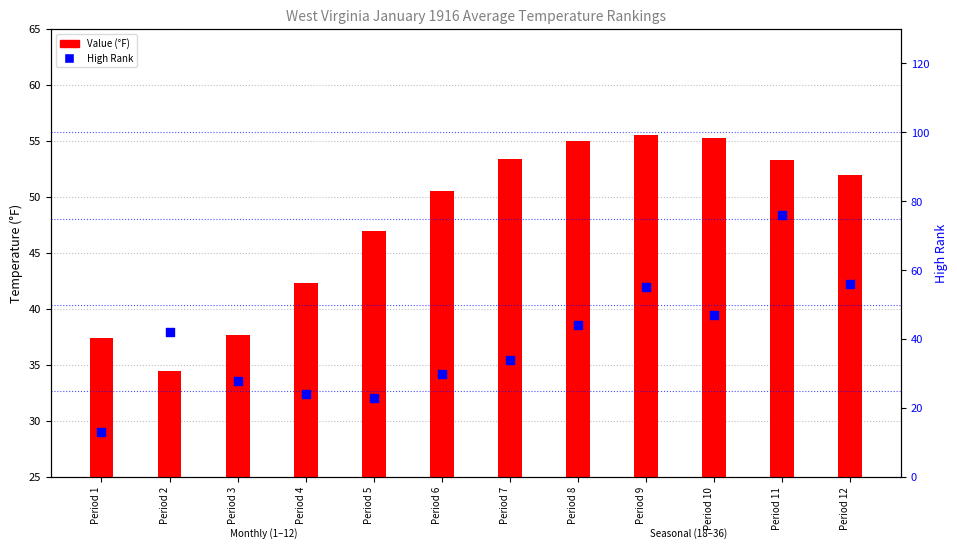

At how many categories does at least one series exceed 41?

10